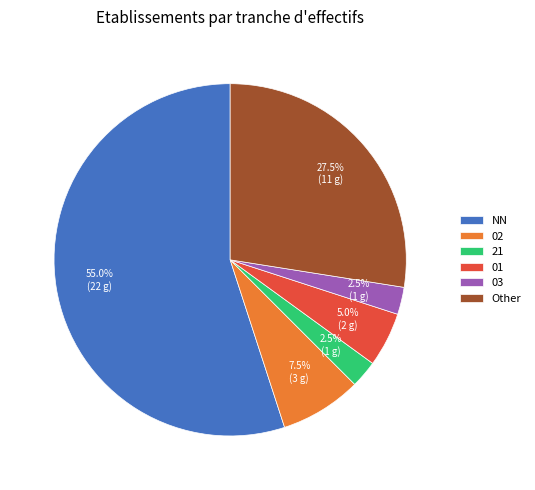

Which category has the biggest portion of the pie?

NN